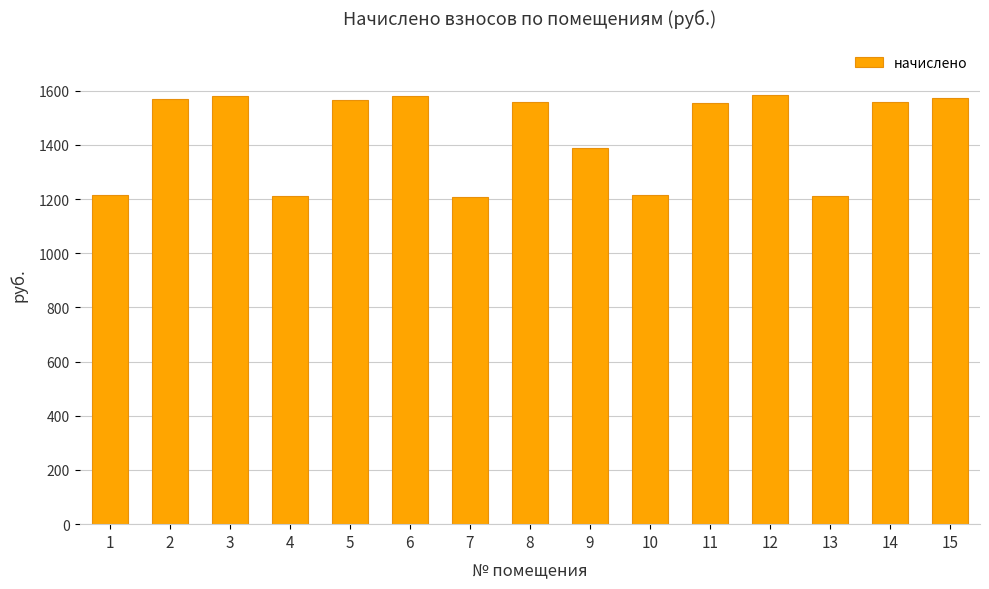

What is the value of the 6th bar from the left?

1580.2